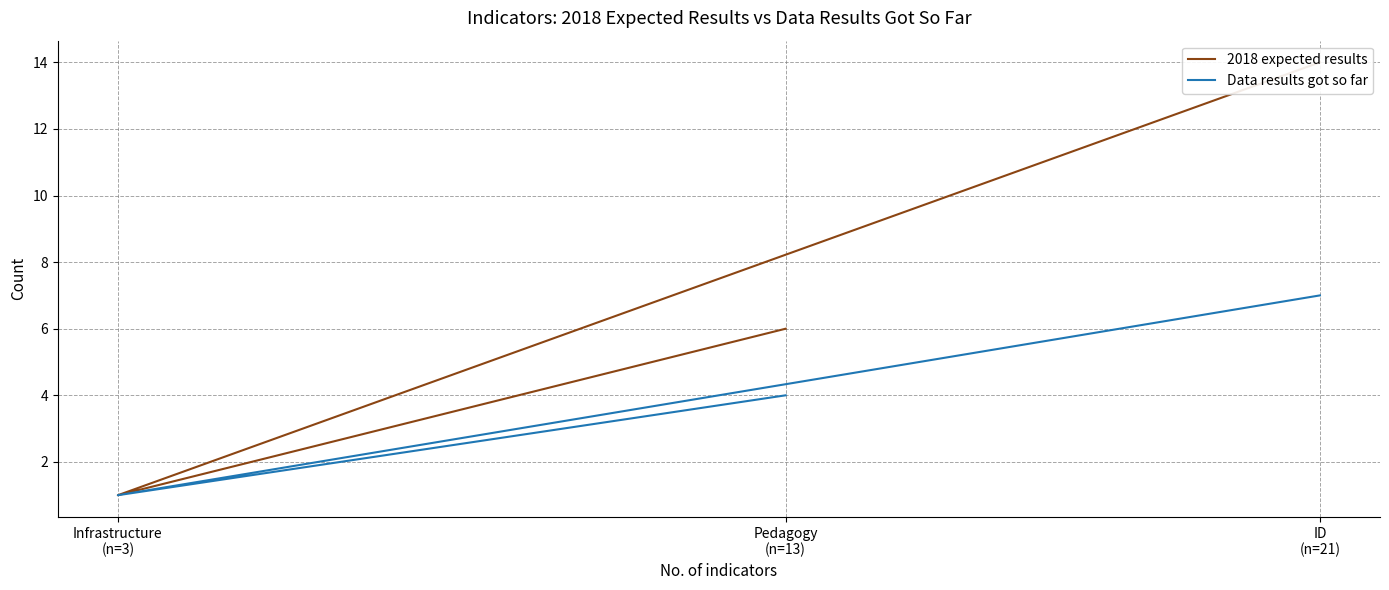

What is the average value of the Data results got so far series?

4